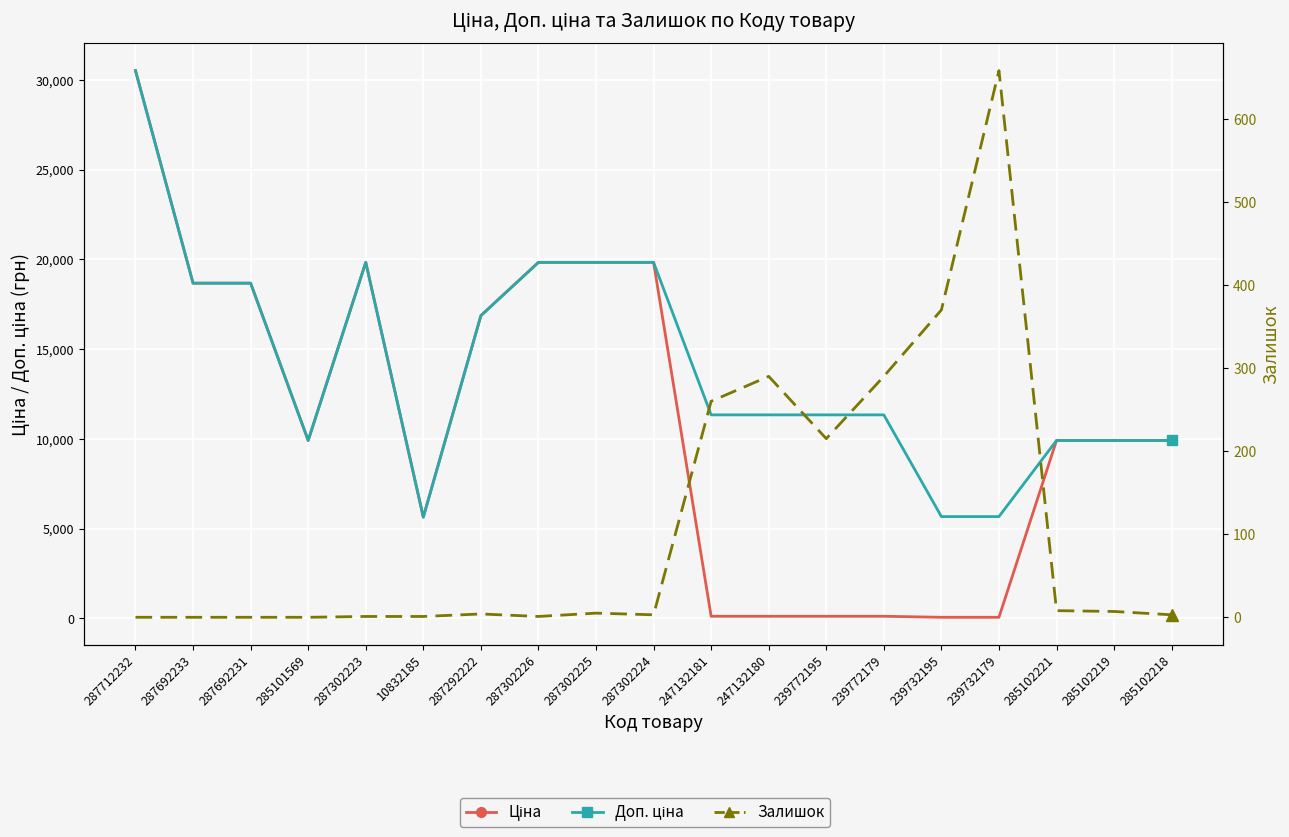

Which series has the largest total across all categories?

Доп. ціна